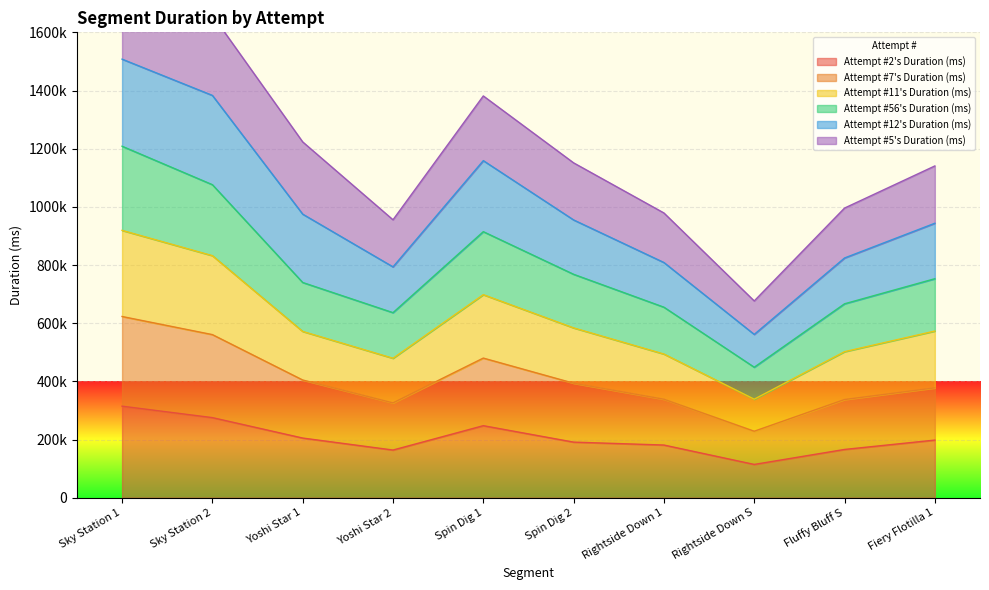

What is the label of the 4th point from the right?

Rightside Down 1